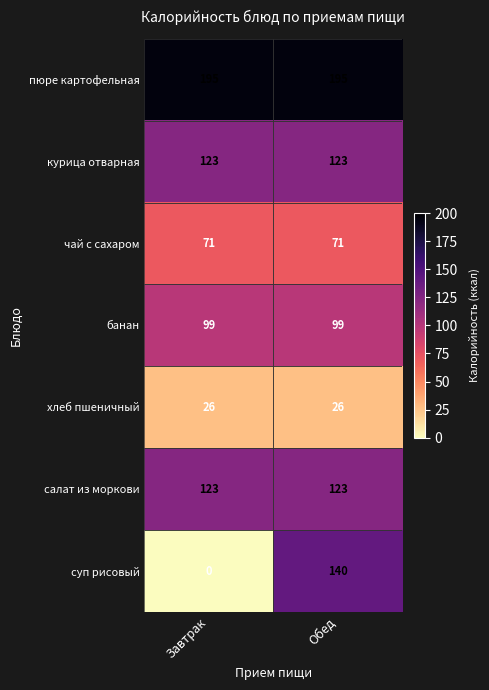

What is the sum of all курица отварная values?

246